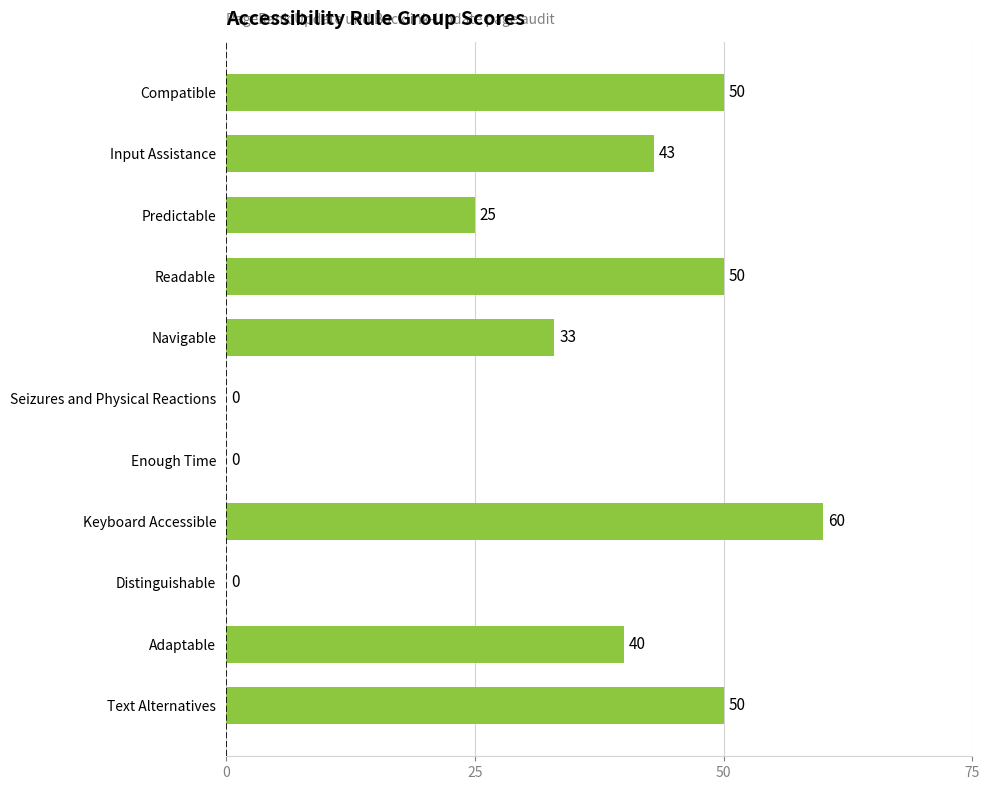

What is the average value?

32